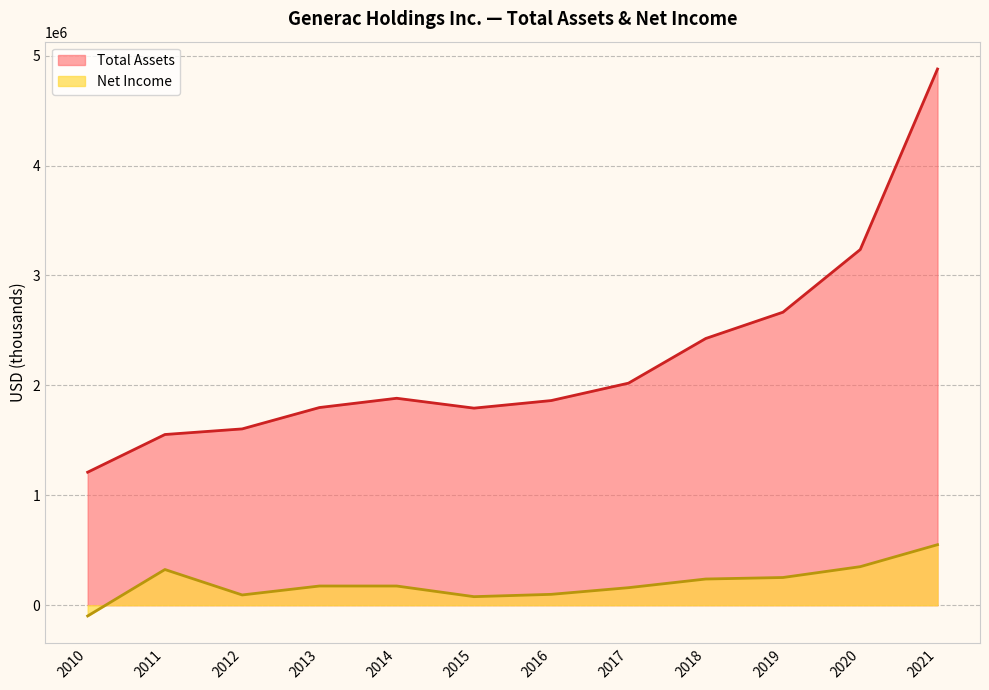

What is the sum of the Net Income values at 2020 and 2017?

509962